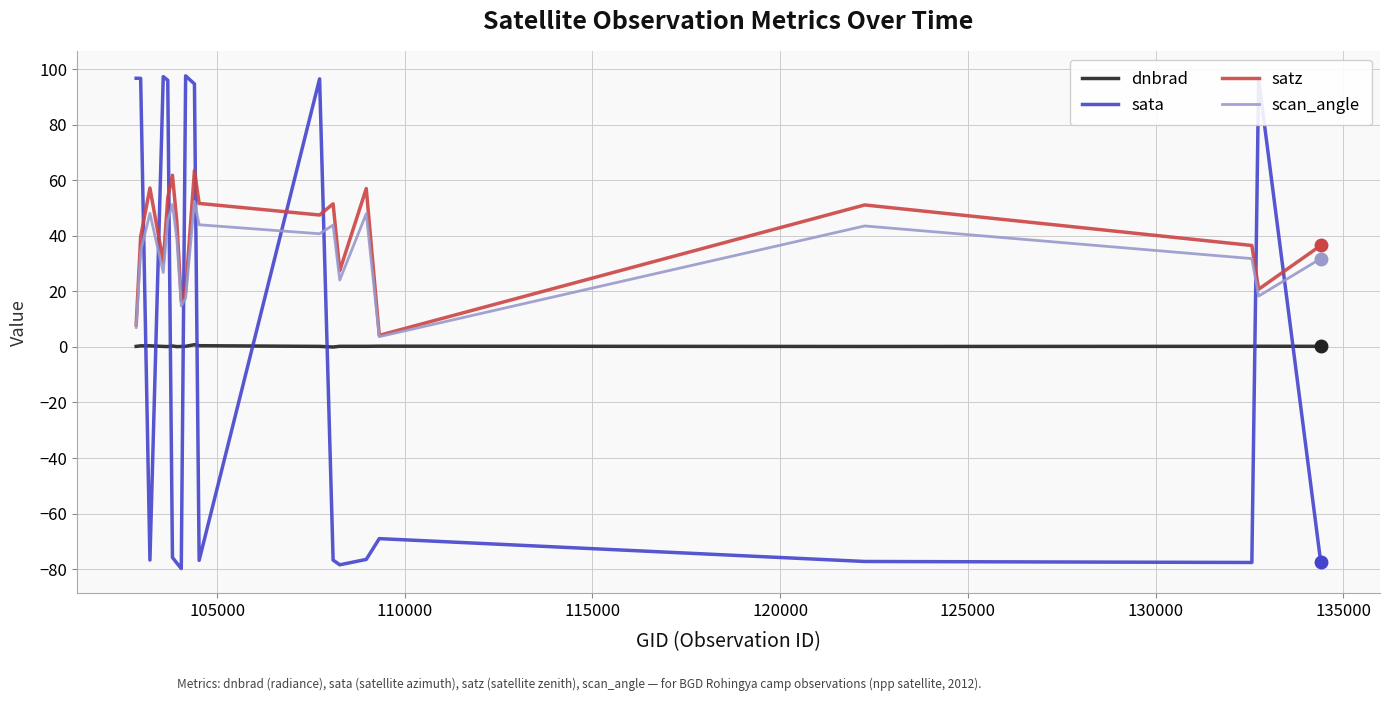

Which series has the widest spread of values?

sata